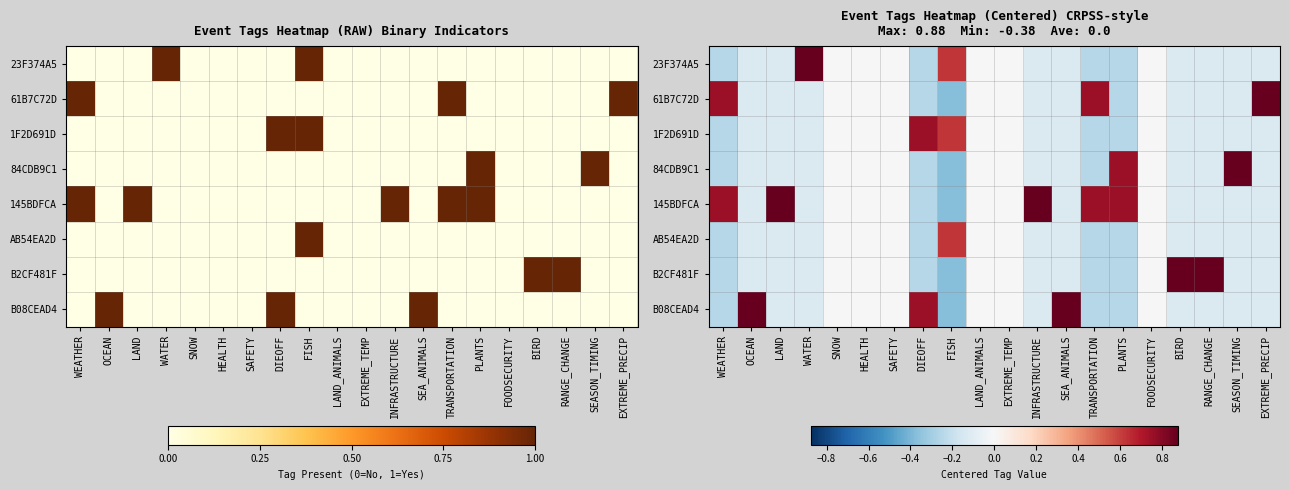

What is the approximate value of 23F374A5 at OCEAN?

-0.1